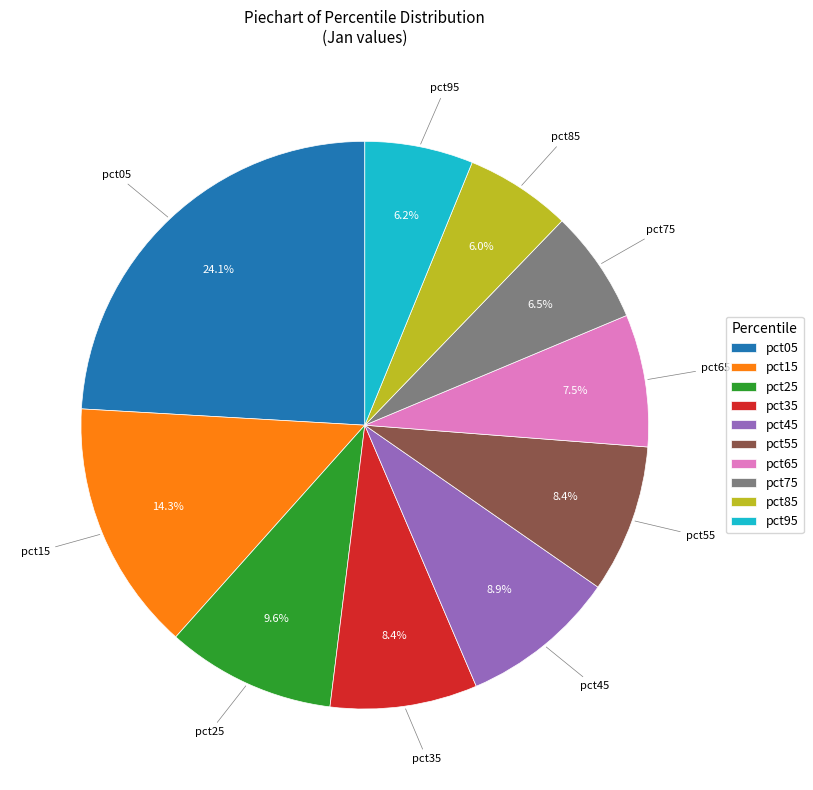

To the nearest percent, what percentage of the pie is pct55?

8%